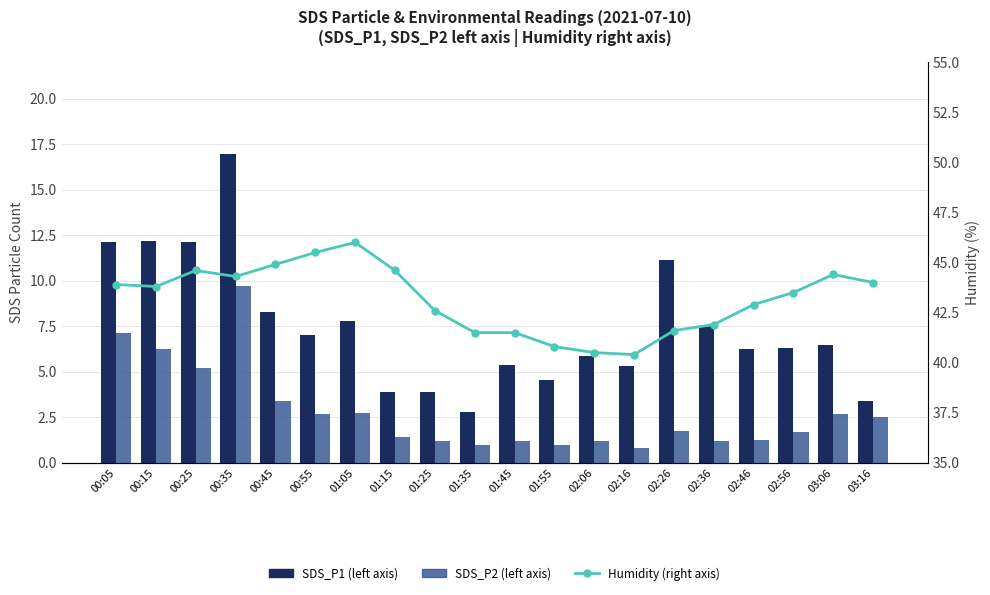

How many categories are shown in the chart?

20